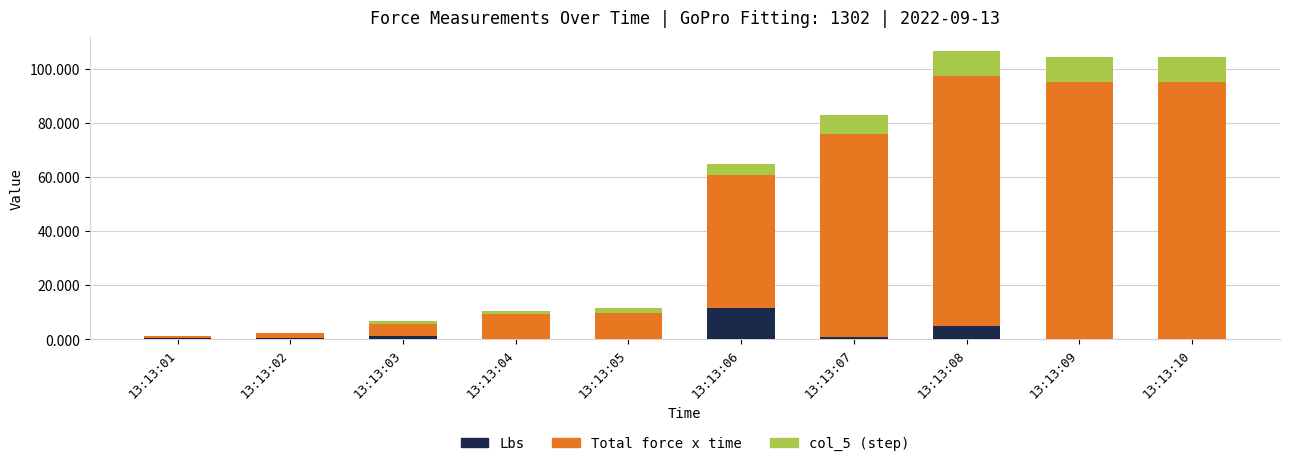

What is the total value across all series at 13:13:06?

64.8